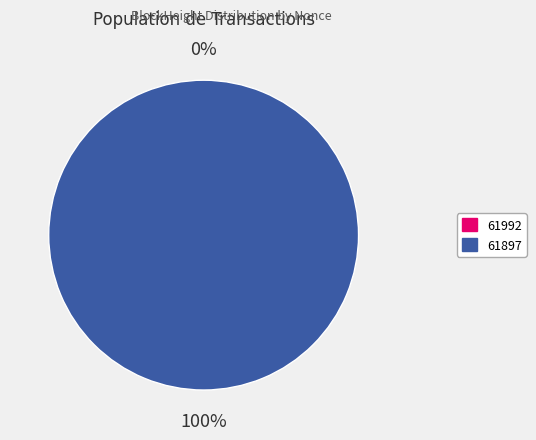

What is the smallest slice in the pie chart?

61992